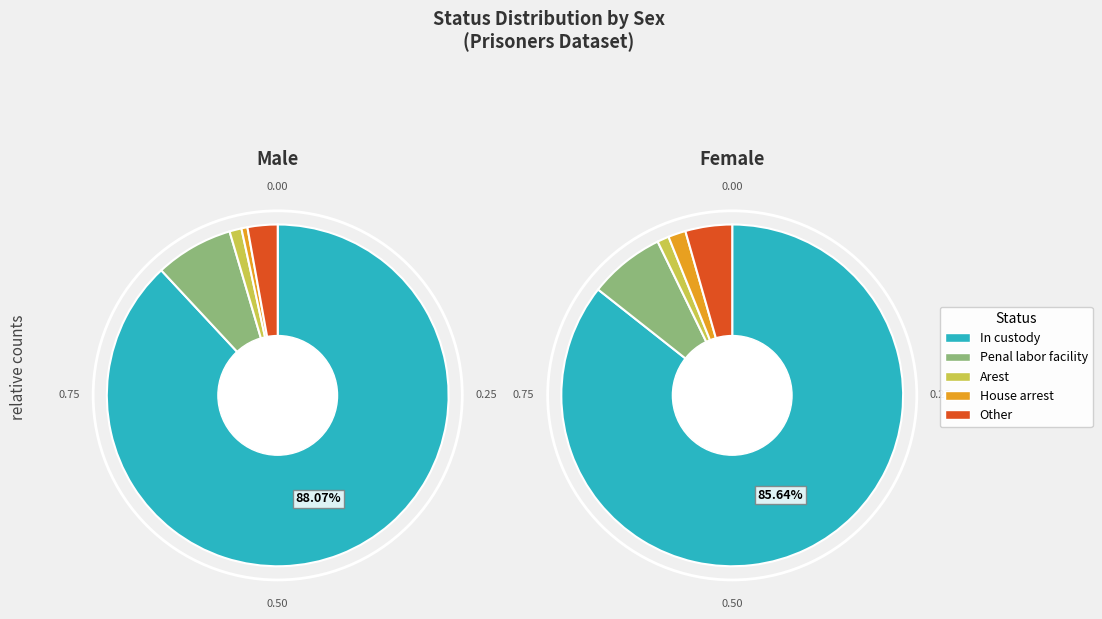

Rank the series at Penal labor facility from lowest to highest value.

Female, Male